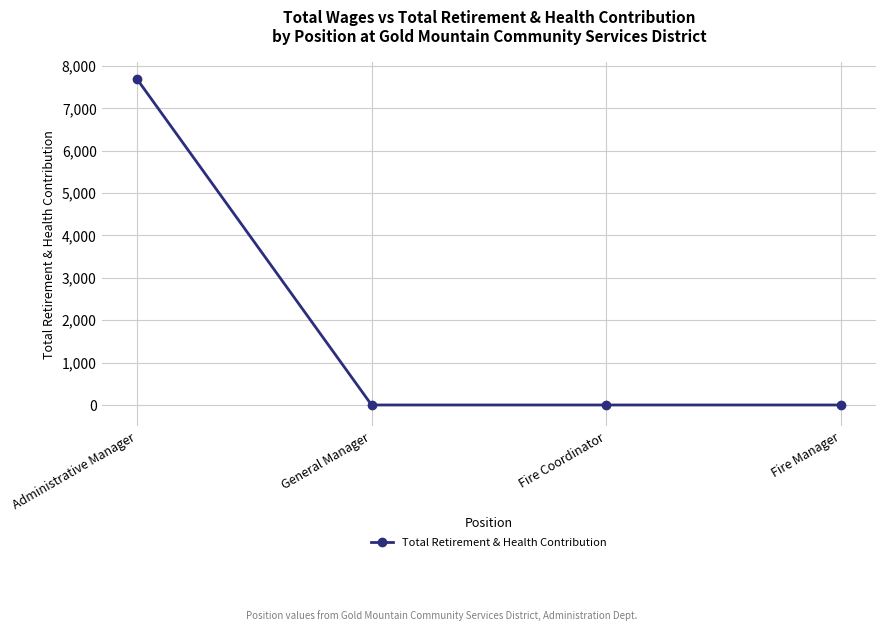

How many data points does each series have?

4